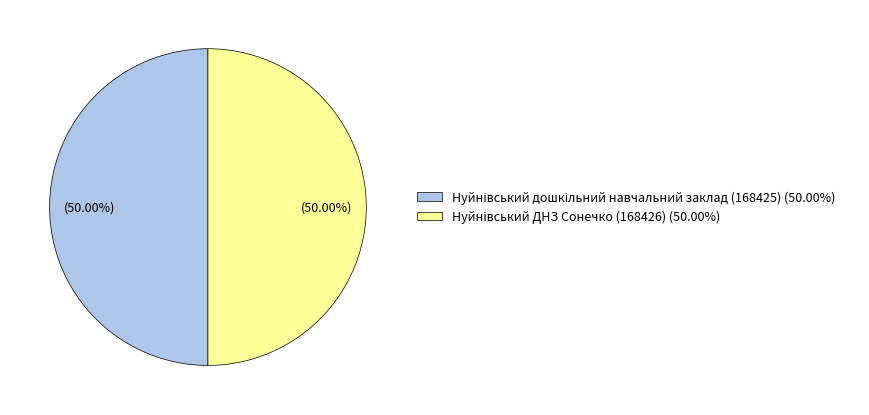

What is the largest slice in the pie chart?

Нуйнівський ДНЗ Сонечко (168426)